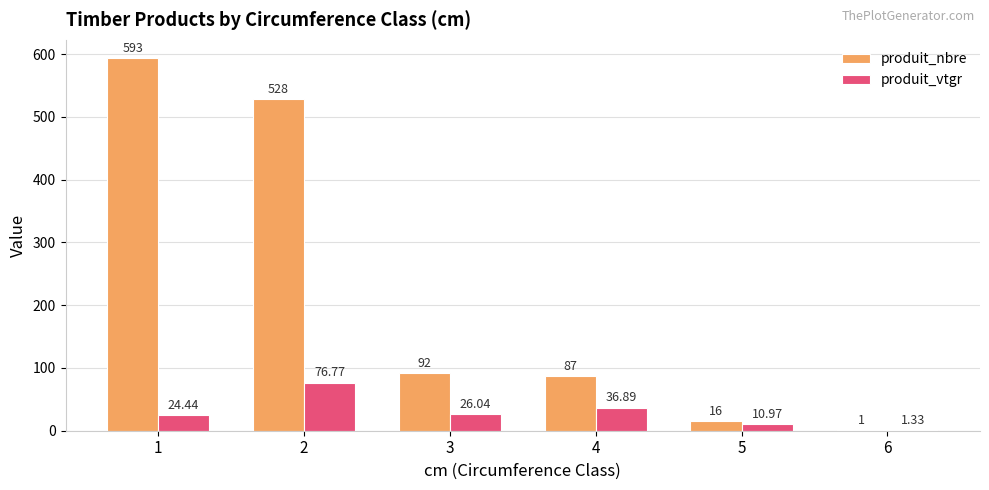

Is the value of produit_vtgr at 5 greater than the value of produit_nbre at 5?

No